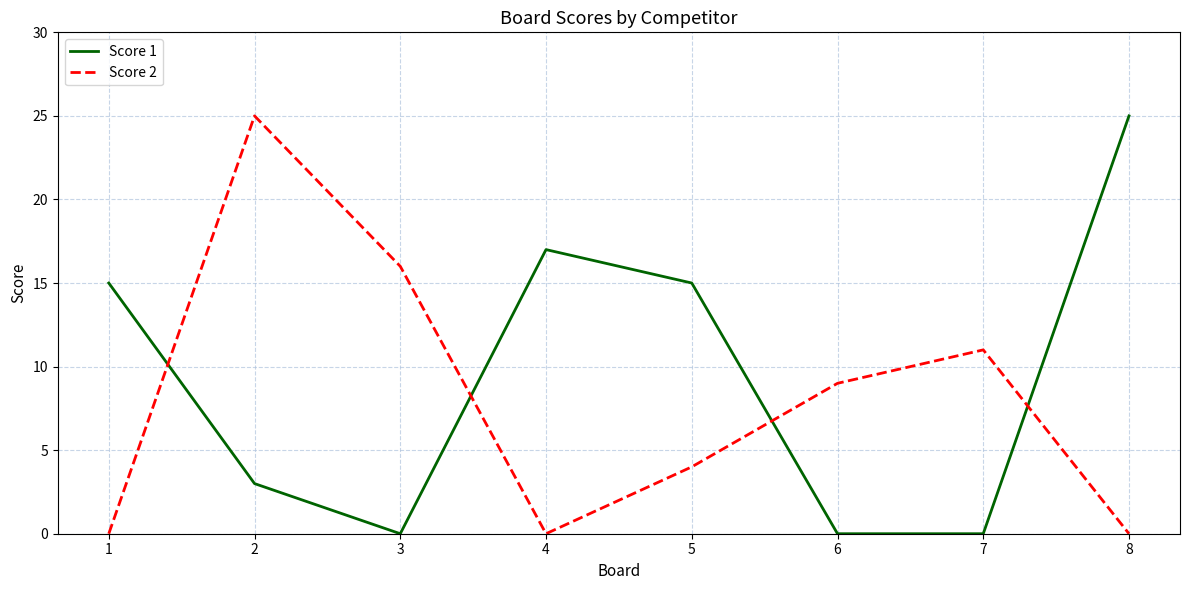

Is it true that Score 1 equals 0 at 7?

True